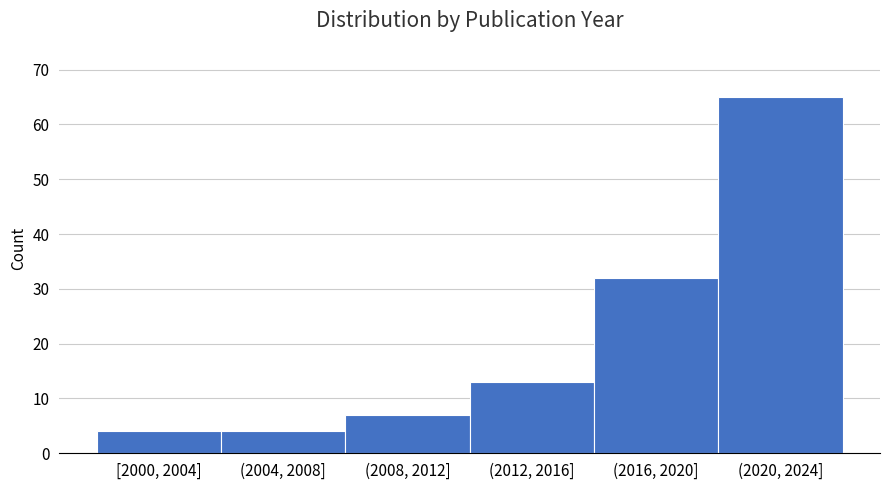

Reading left to right, list all the values displayed in this chart.

4	4	7	13	32	65